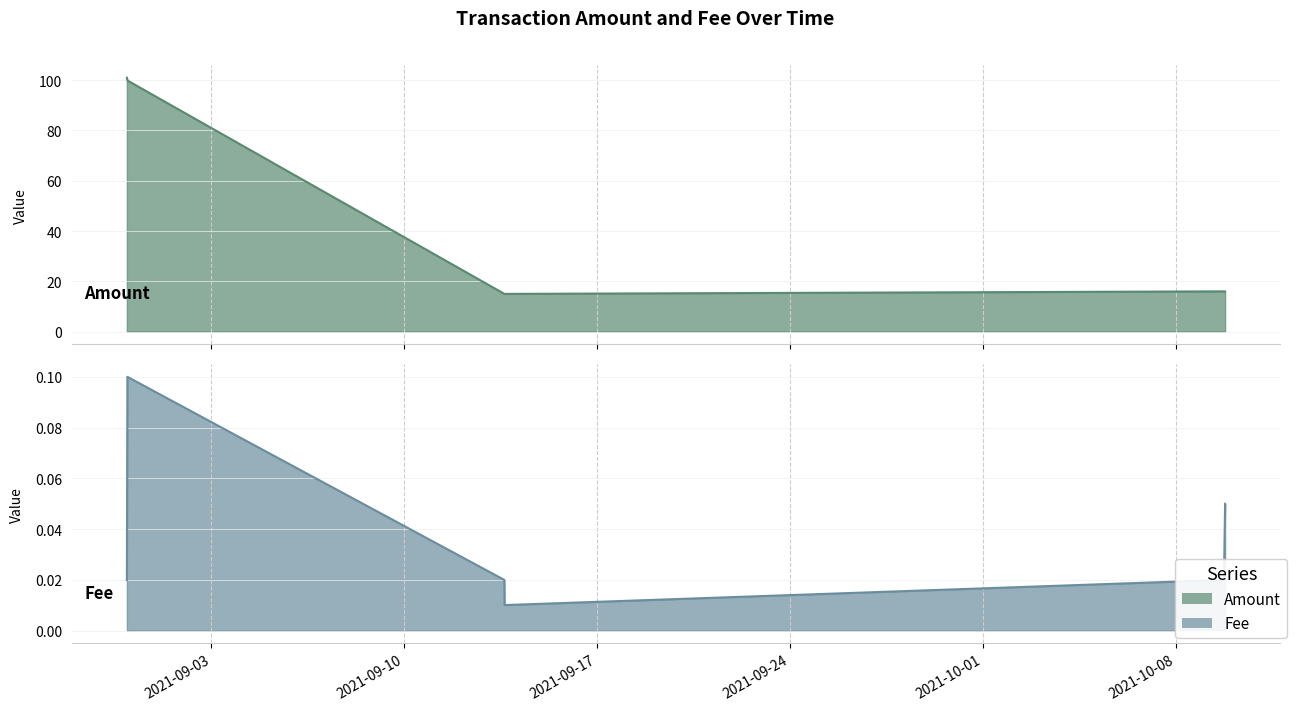

Where does the Amount series first go above 16?

2021-08-30 22:27:00